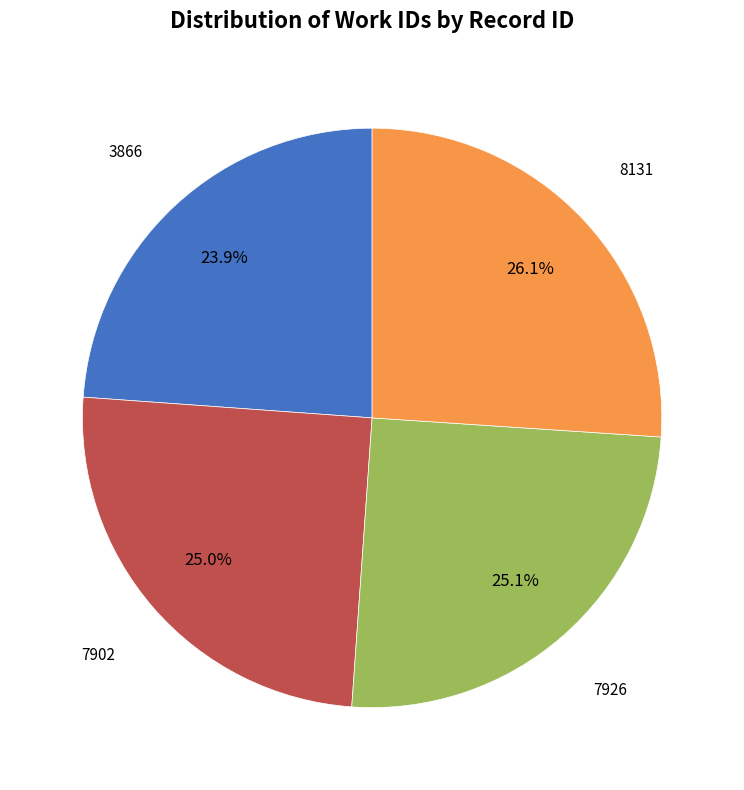

To the nearest percent, what percentage of the pie is 8131?

26%